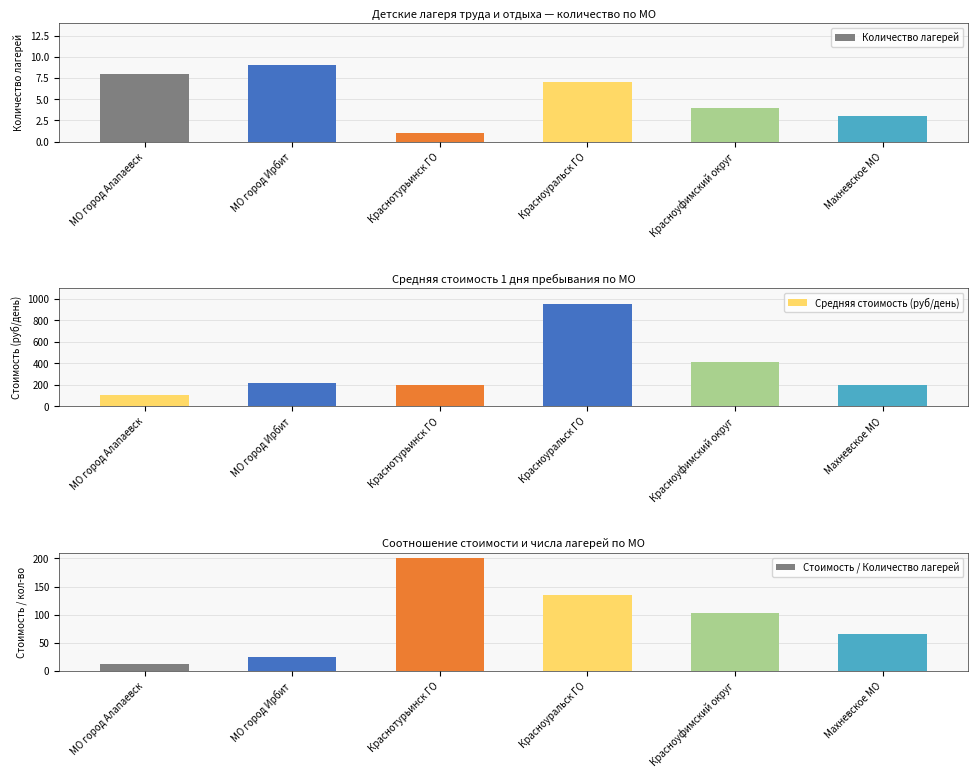

Reading left to right, transcribe all the data shown in this chart.

Количество лагерей: МО город Алапаевск=8.0	МО город Ирбит=9.0	Краснотурьинск ГО=1.0	Красноуральск ГО=7.0	Красноуфимский округ=4.0	Махневское МО=3.0
Средняя стоимость (руб/день): МО город Алапаевск=105.0	МО город Ирбит=218.0	Краснотурьинск ГО=200.0	Красноуральск ГО=948.0	Красноуфимский округ=411.0	Махневское МО=195.0
Стоимость / Количество лагерей: МО город Алапаевск=13.1	МО город Ирбит=24.2	Краснотурьинск ГО=200.0	Красноуральск ГО=135.4	Красноуфимский округ=102.8	Махневское МО=65.0